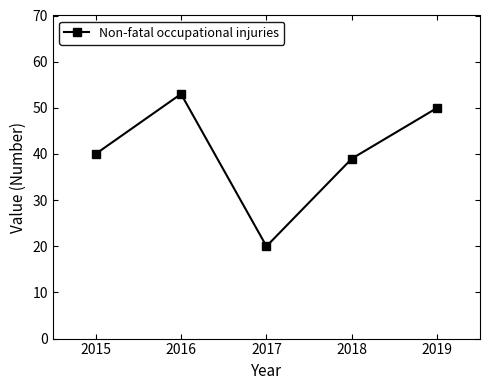

How many data points are less than 40?

2